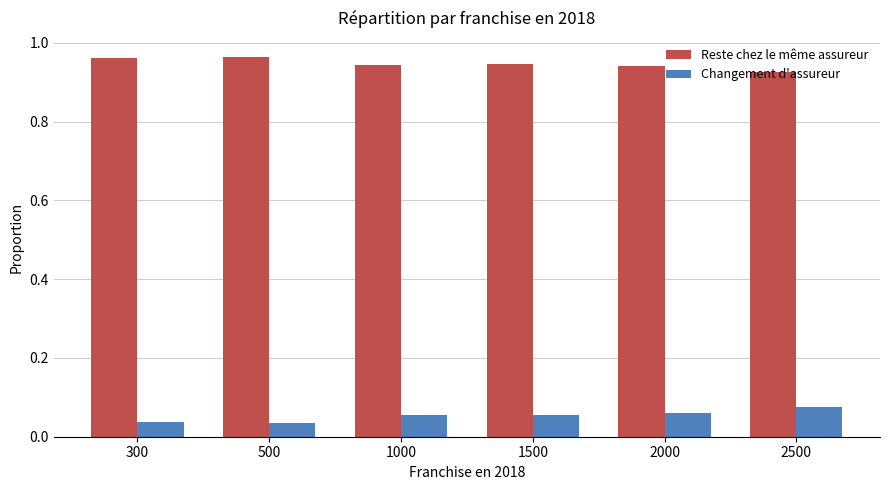

List the series in order of their overall mean, highest first.

Reste chez le même assureur, Changement d'assureur